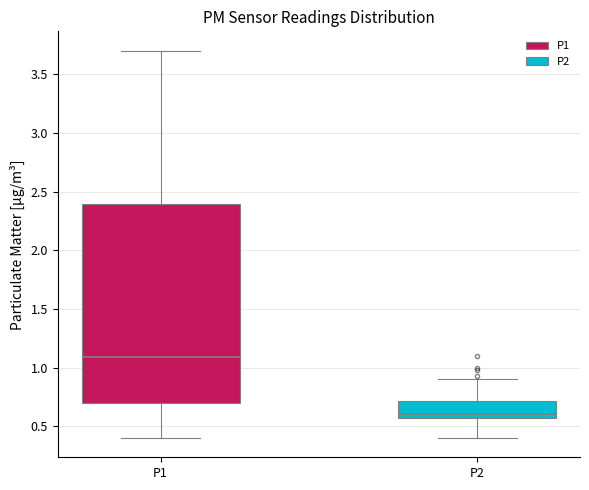

Reading left to right, read every box against the y-axis: the position of its median line, the range the box covers, and the ends of its whiskers. The values are not printed on the chart, so give them approximately, as read against the axis.

P1: median 1.10, box 0.70 to 2.40, whiskers 0.40 to 3.70
P2: median 0.60, box 0.55 to 0.70, whiskers 0.40 to 0.90